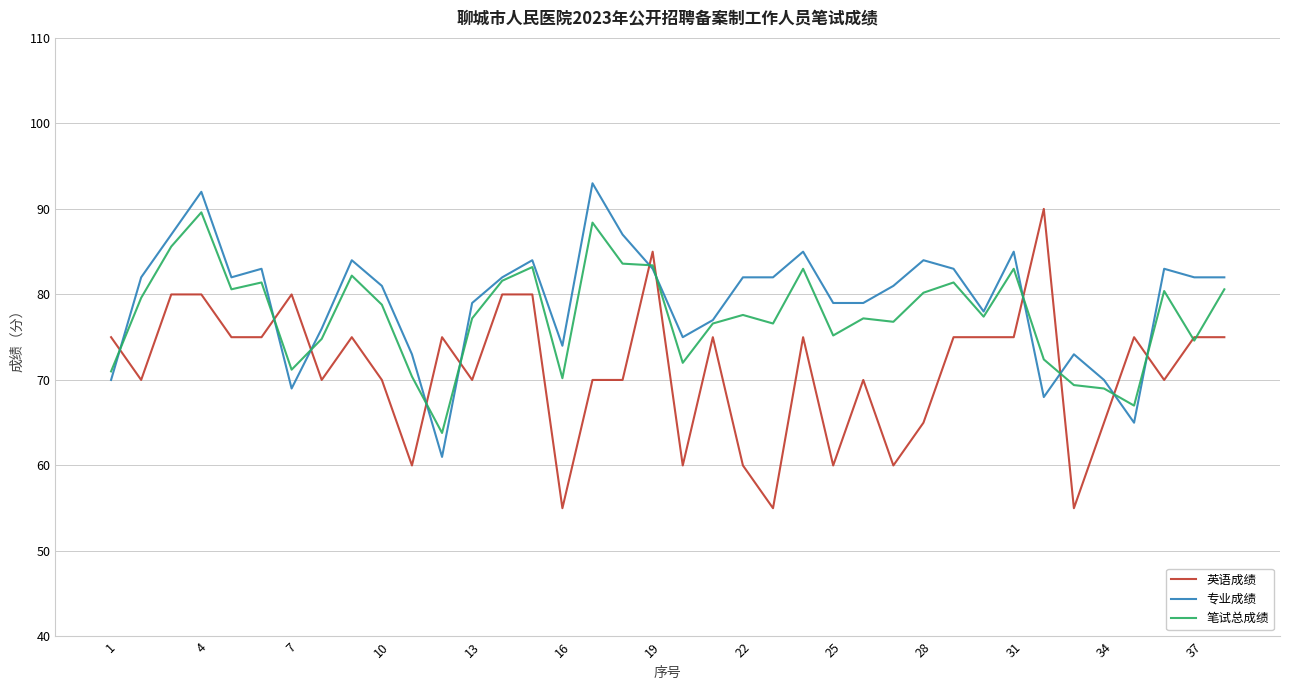

How many times do 英语成绩 and 专业成绩 cross each other?

11